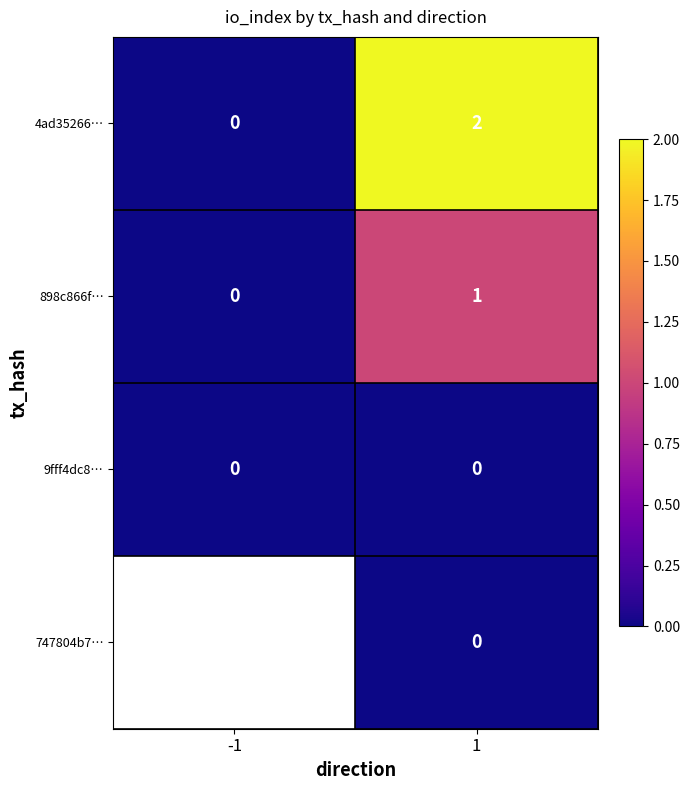

Rank the categories by 898c866f… value from highest to lowest.

1, -1